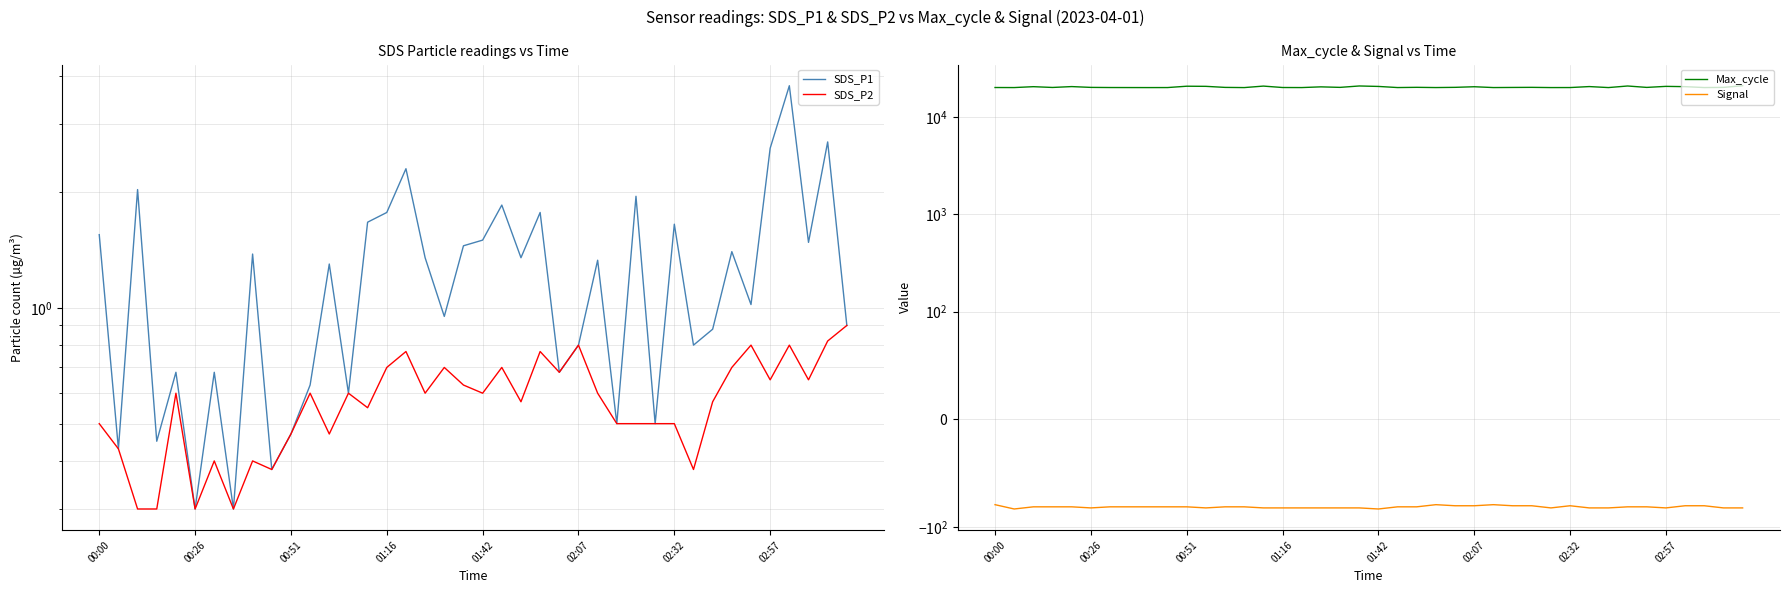

At which category is the sum across all series the highest?

39